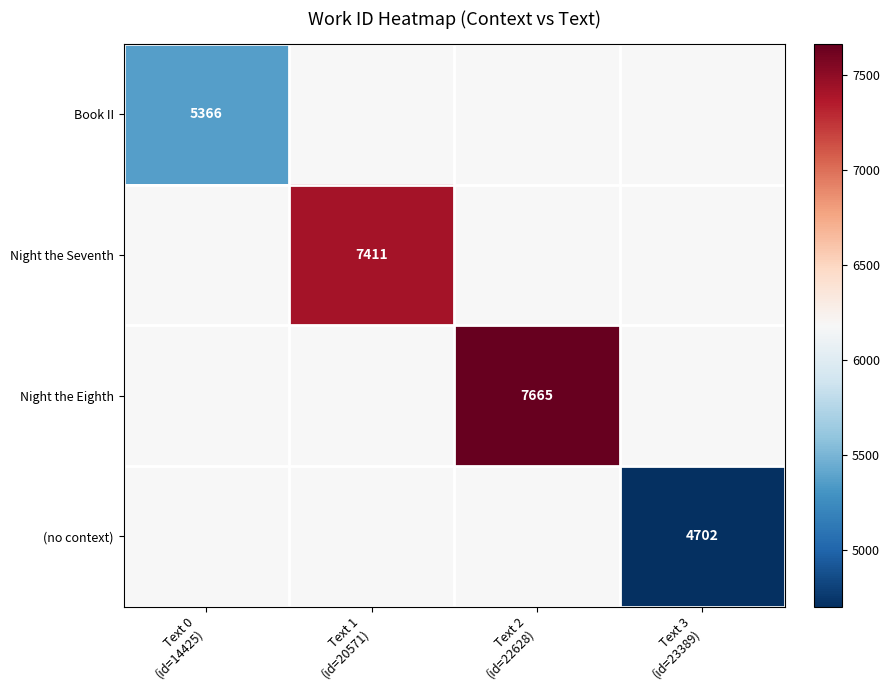

How many distinct data groups are displayed?

4